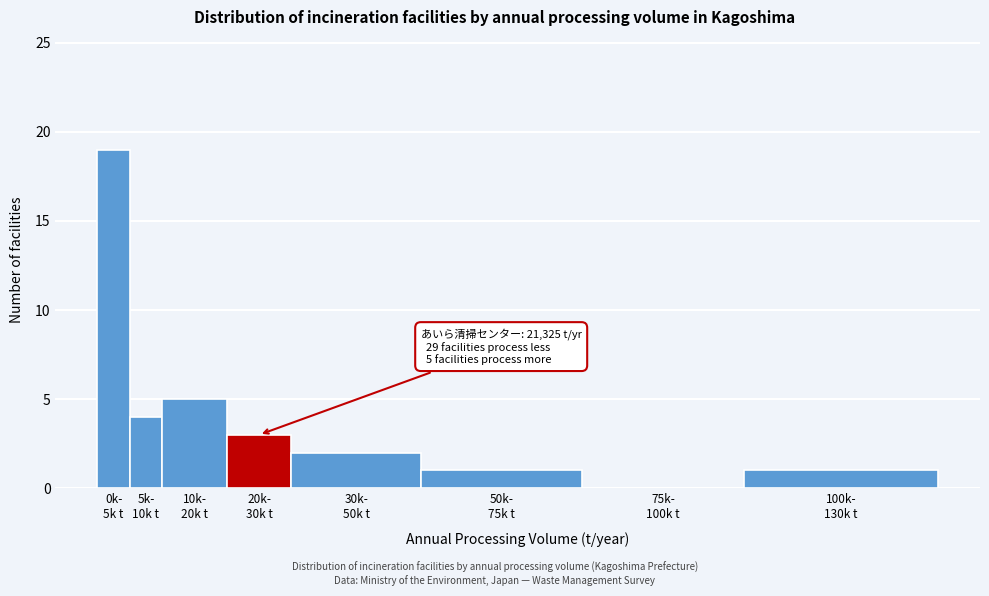

Count the number of data series in this chart.

1